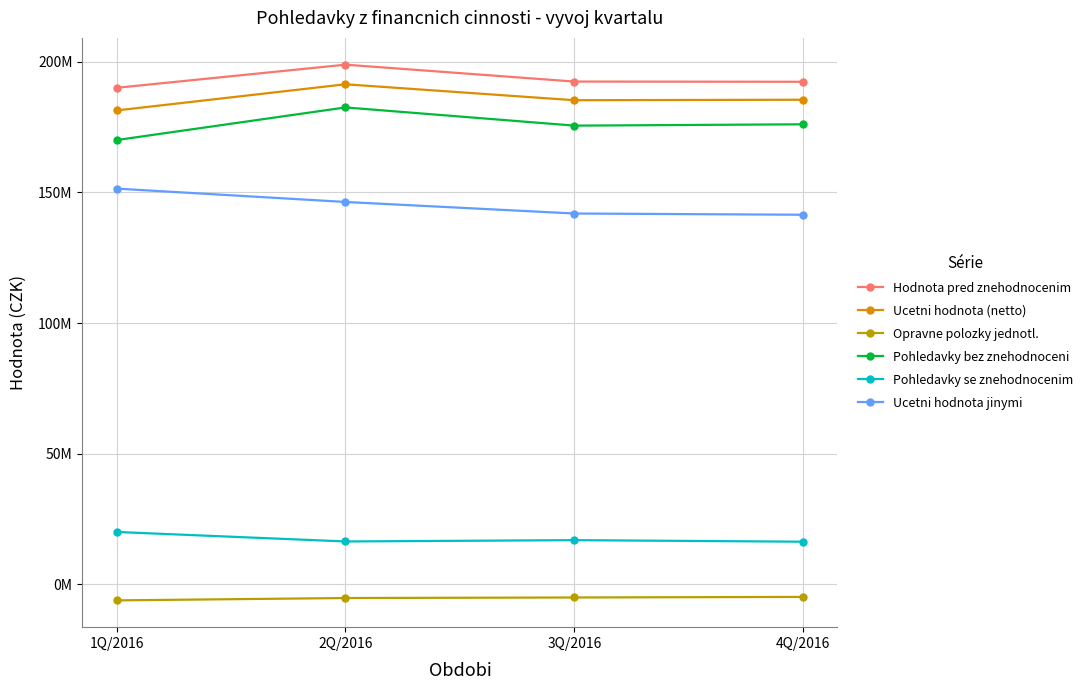

What is the label of the 2nd point from the left?

2Q/2016